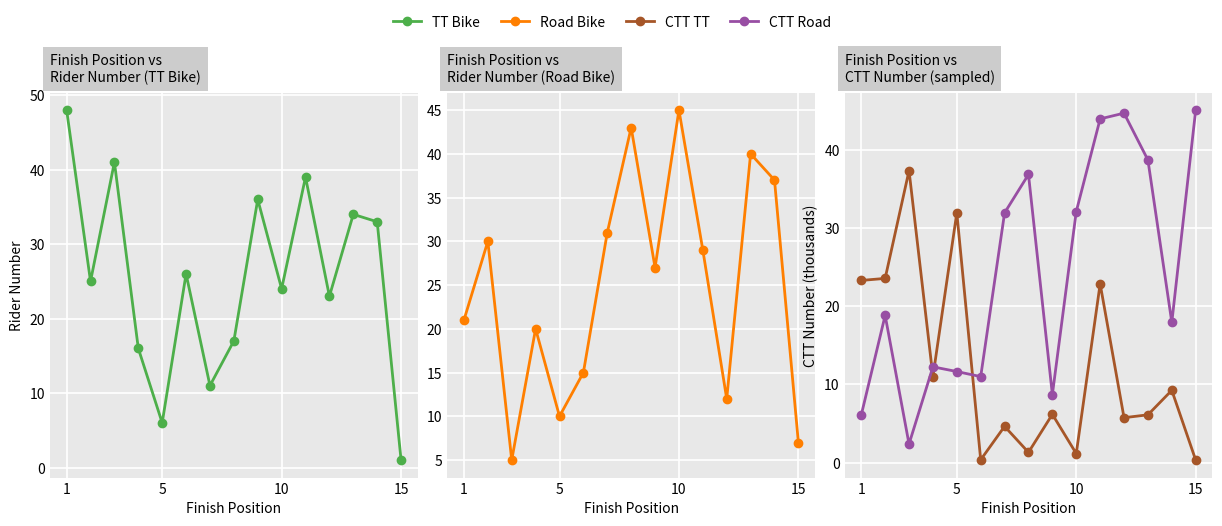

Reading left to right, what are all the values shown in this chart?

TT Bike: 48.0	25.0	41.0	16.0	6.0	26.0	11.0	17.0	36.0	24.0	39.0	23.0	34.0	33.0	1.0
Road Bike: 21.0	30.0	5.0	20.0	10.0	15.0	31.0	43.0	27.0	45.0	29.0	12.0	40.0	37.0	7.0
CTT TT: 23.3	23.6	37.3	11.0	31.9	0.4	4.6	1.3	6.2	1.2	22.9	5.7	6.1	9.3	0.3
CTT Road: 6.1	18.8	2.4	12.3	11.7	11.0	31.9	36.8	8.7	32.1	44.0	44.7	38.7	17.9	45.1